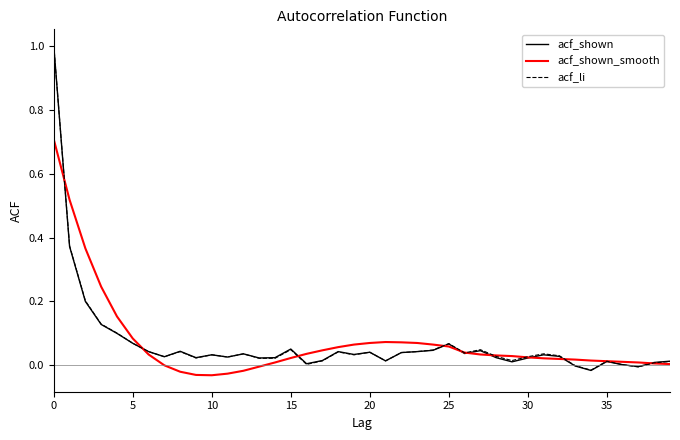

What is the maximum value shown in the chart?

1.0